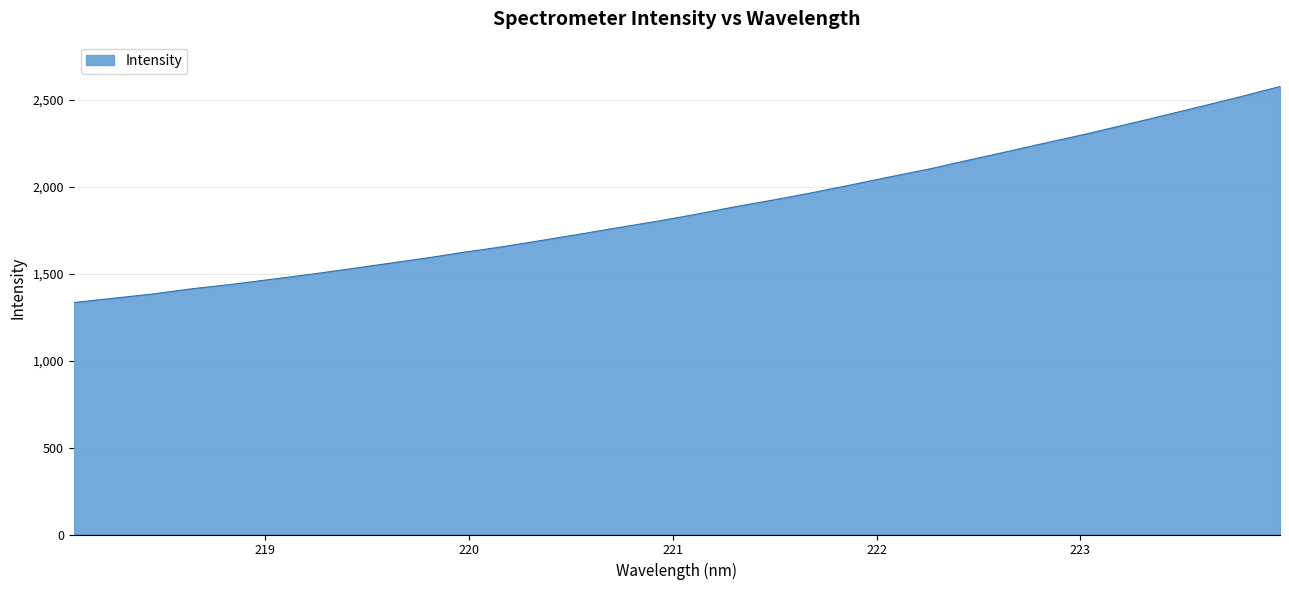

What is the difference between the maximum and minimum values?

1243.1